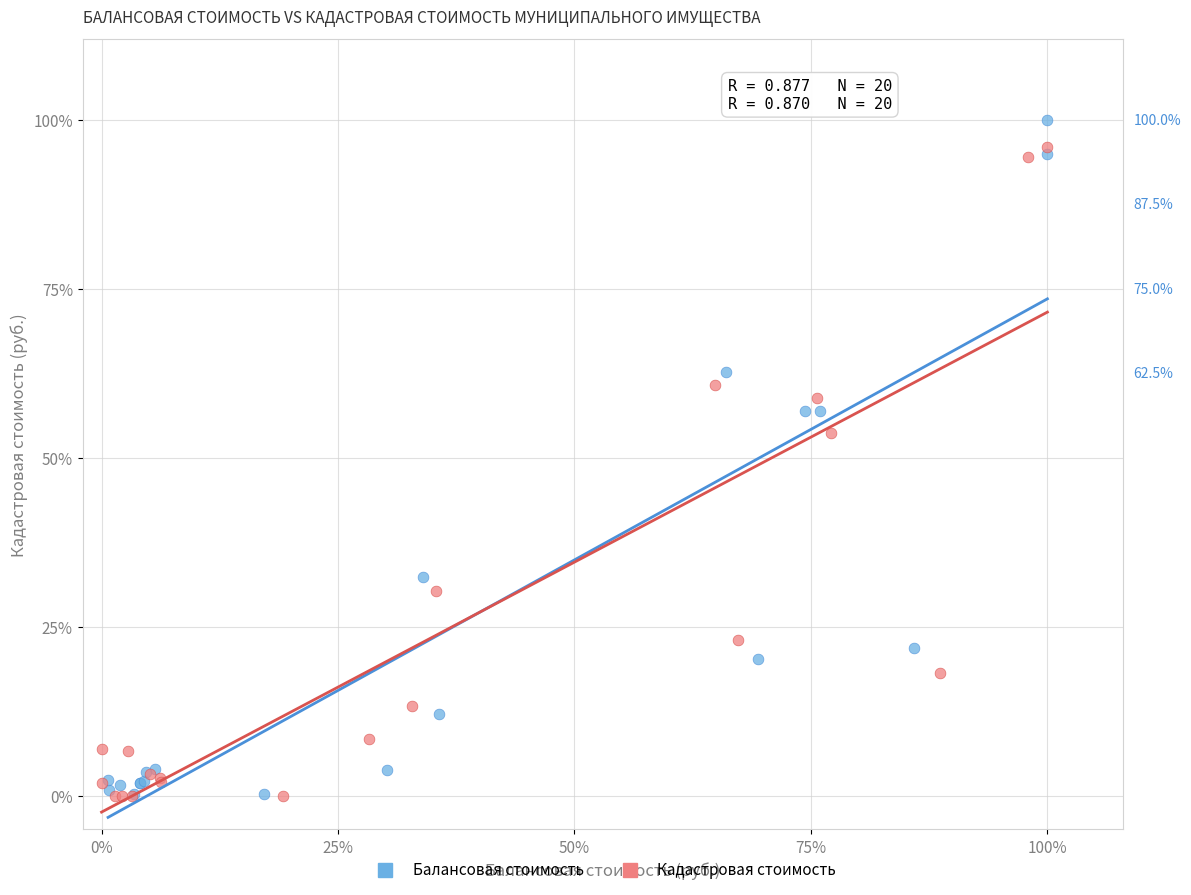

What are all the series names shown in the legend?

Балансовая стоимость, Кадастровая стоимость